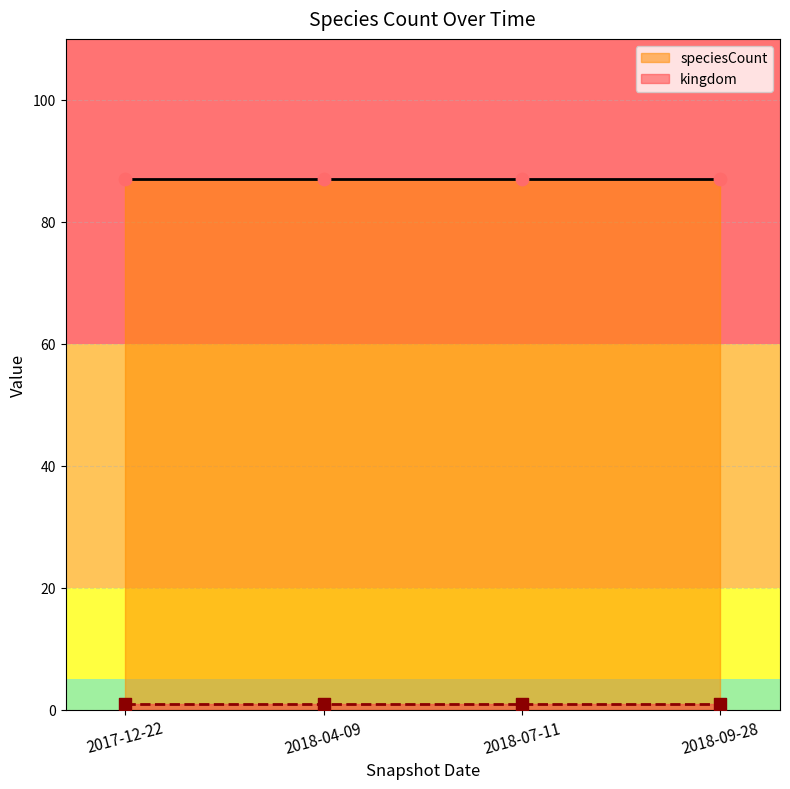

What is the total value across all series at 2018-07-11?

88